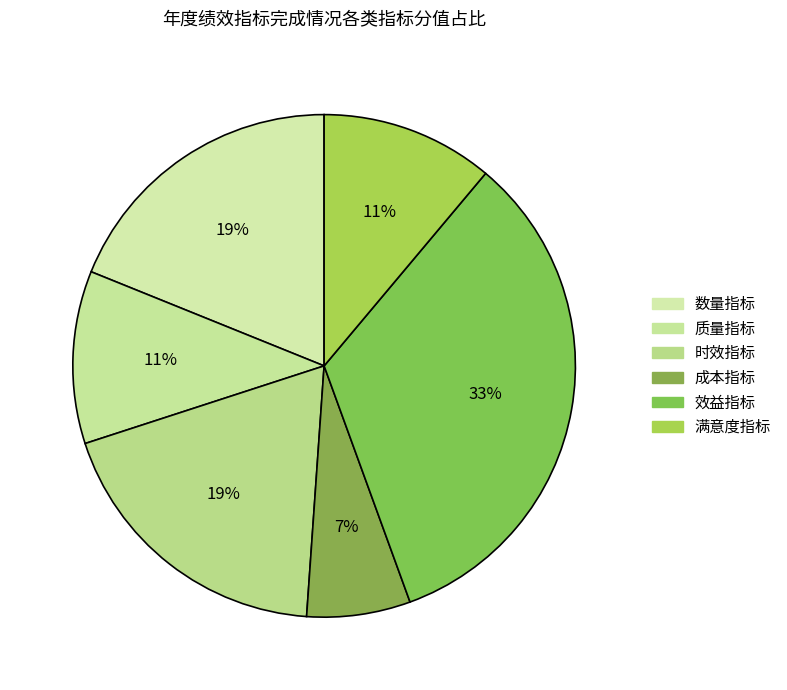

The 效益指标 slice represents 33% of the pie. True or false?

True